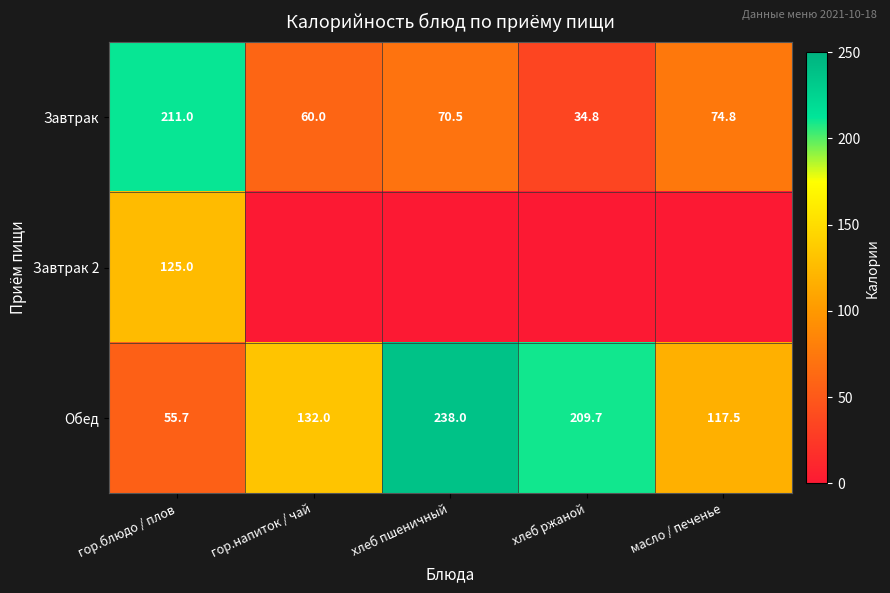

What is the sum of the Завтрак values at масло / печенье and гор.напиток / чай?

134.8